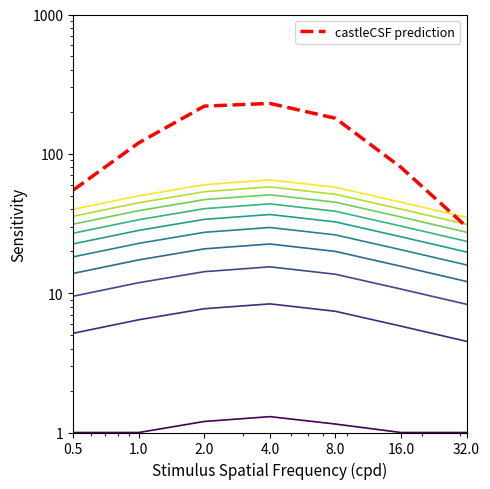

Is this an area chart (filled region under the line)?

No